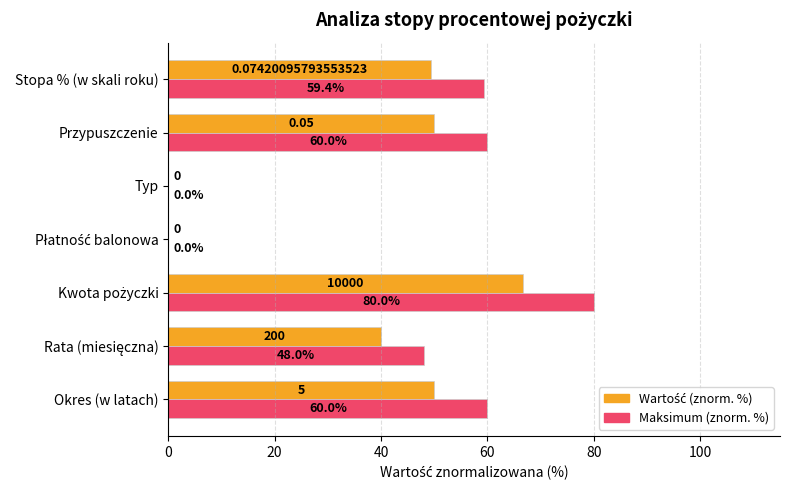

How many data points does each series have?

7